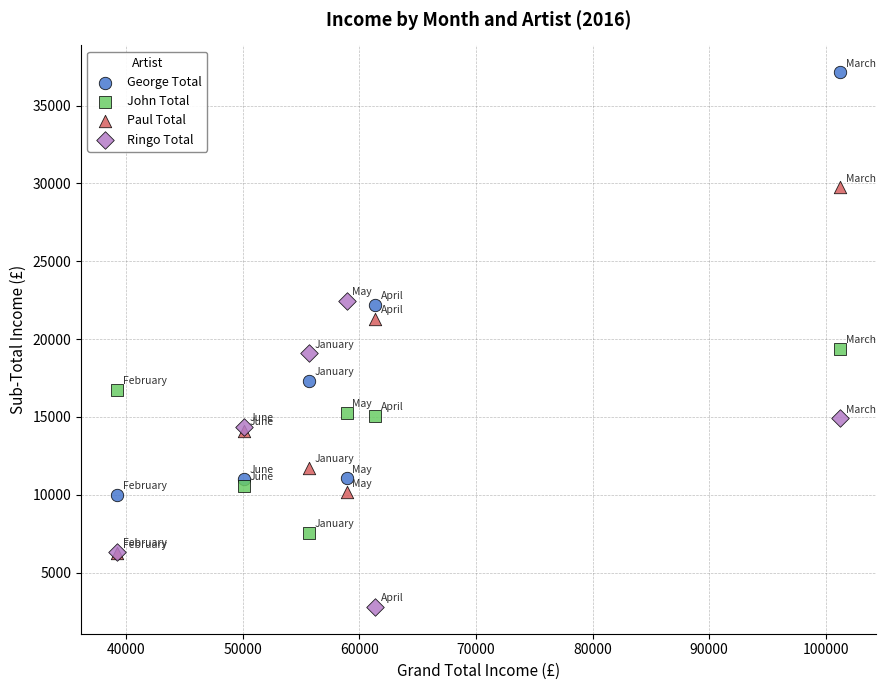

Which series has the widest spread of Y values?

George Total